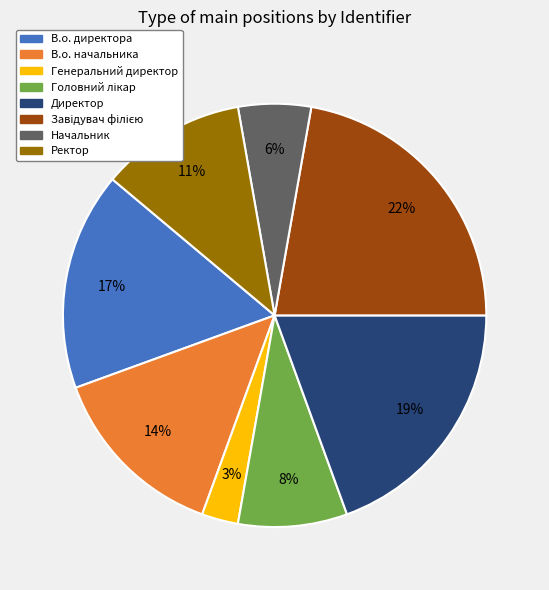

Count the number of slices in the pie.

8